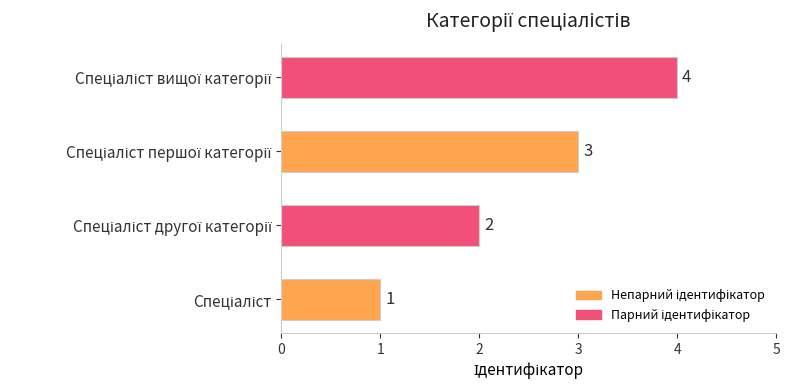

What is the sum of all values?

10